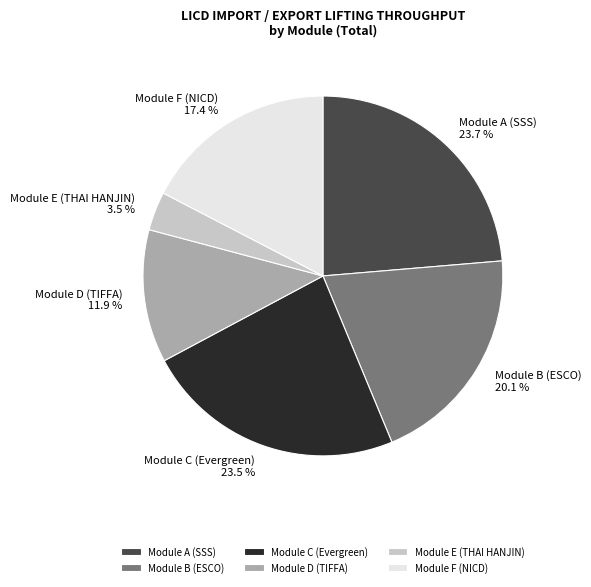

What is the smallest slice in the pie chart?

Module E (THAI HANJIN)